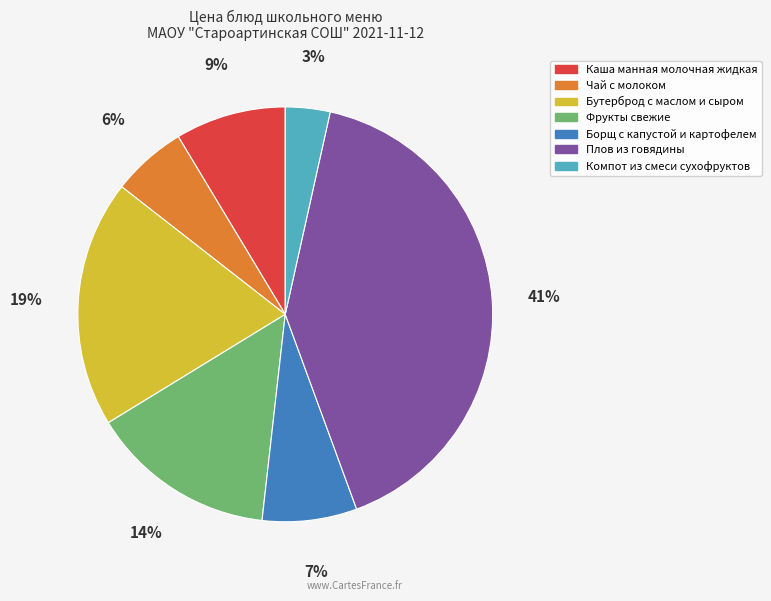

Does any single category account for the majority?

No